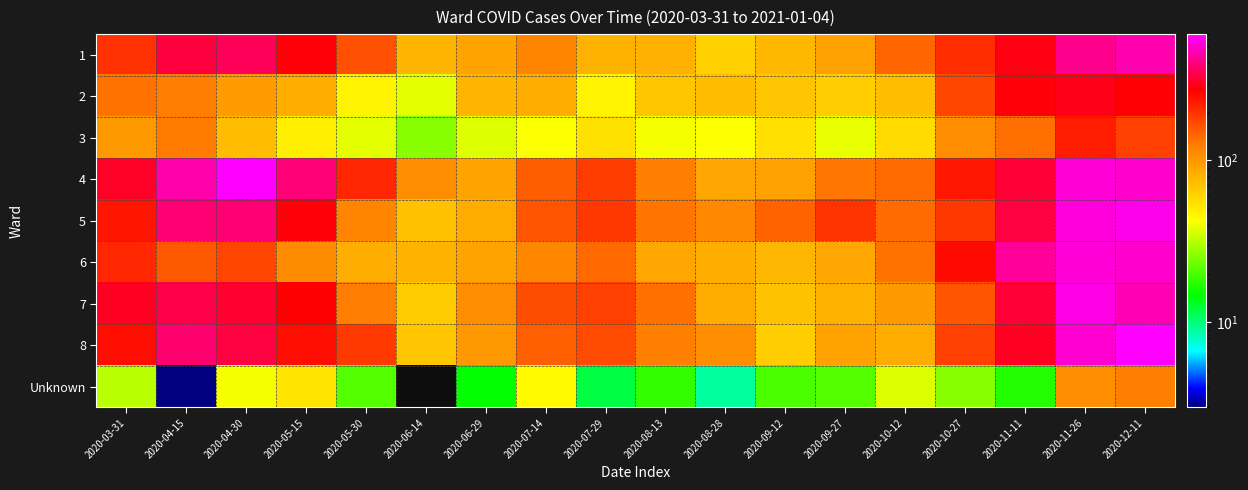

How many categories are shown in the chart?

18